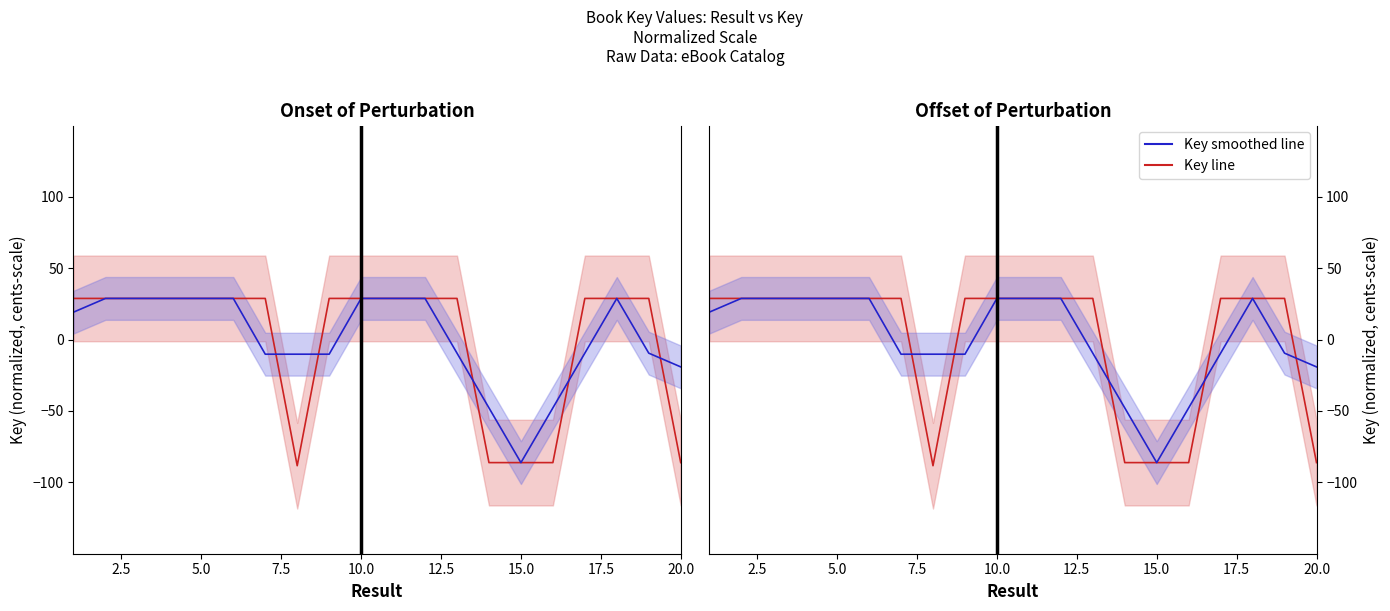

At how many categories does at least one series exceed 10?

15